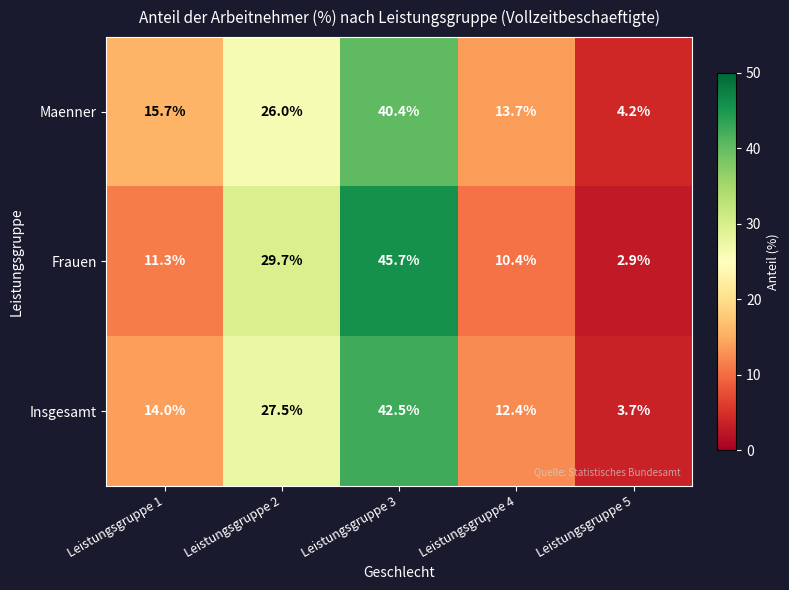

Which series has the largest range (max minus min)?

Frauen